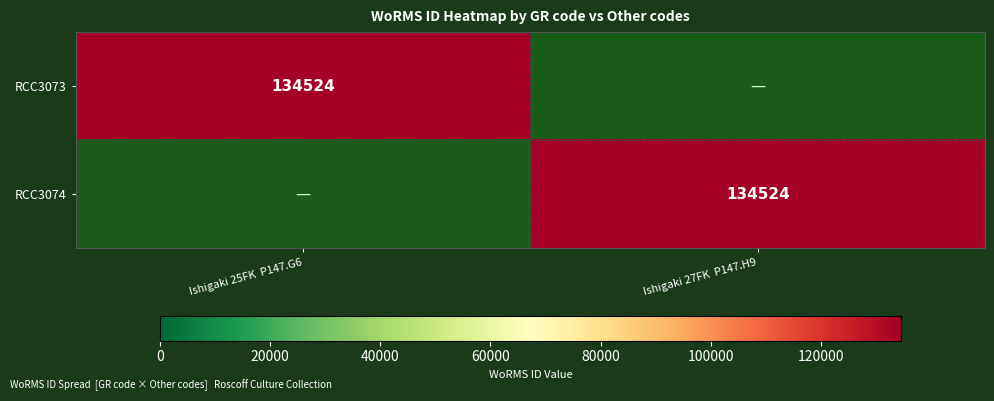

True or false: RCC3074 has a value of 175670 at Ishigaki 27FK  P147.H9.

False